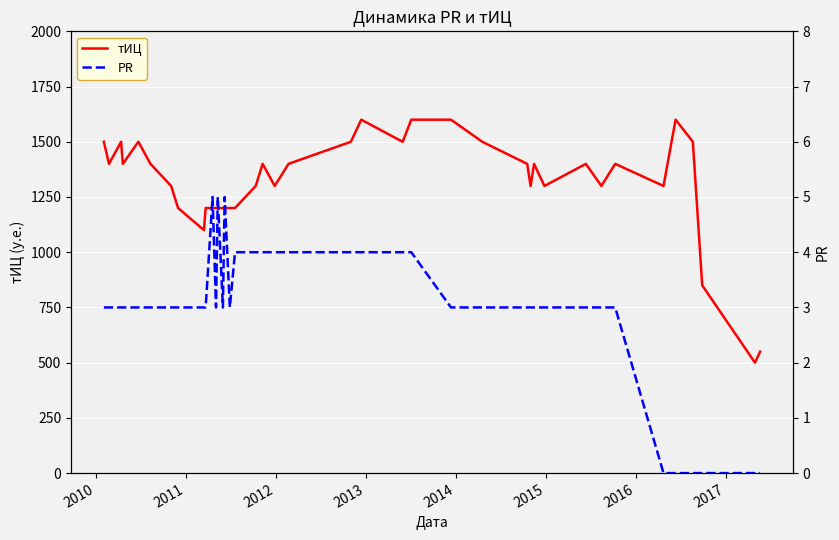

What is the value of the тИЦ point at the 34th from the left?

1400